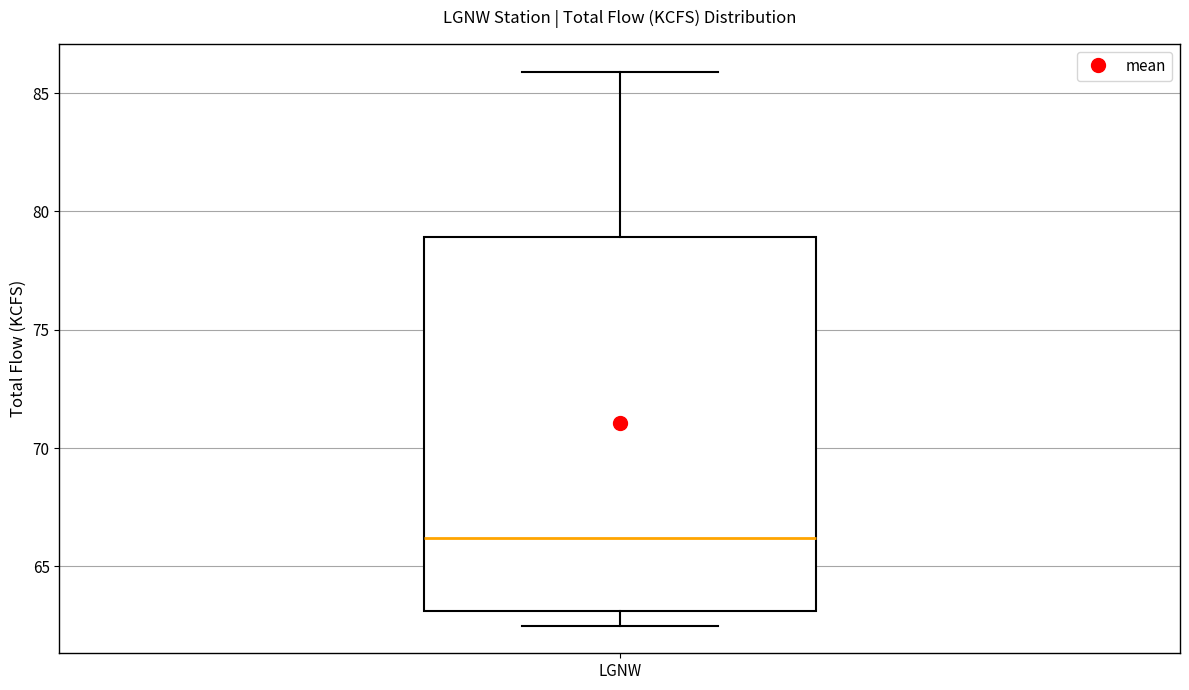

Transcribe this box plot: give where the median line is, the range the box spans, and where the two whiskers end, as read against the y-axis. The values are not printed on the chart, so give them approximately, as read against the axis.

median 66.0, box 63.0 to 79.0, whiskers 62.5 to 86.0